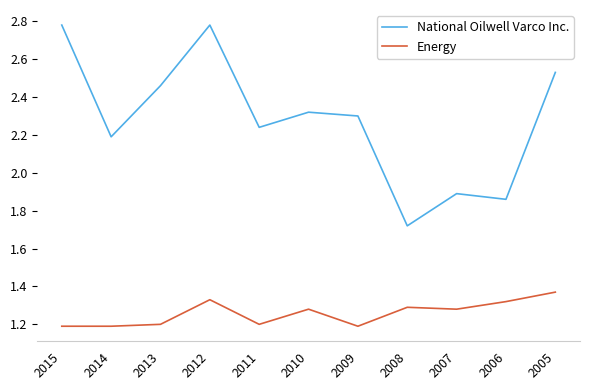

How many lines are shown in the chart?

2